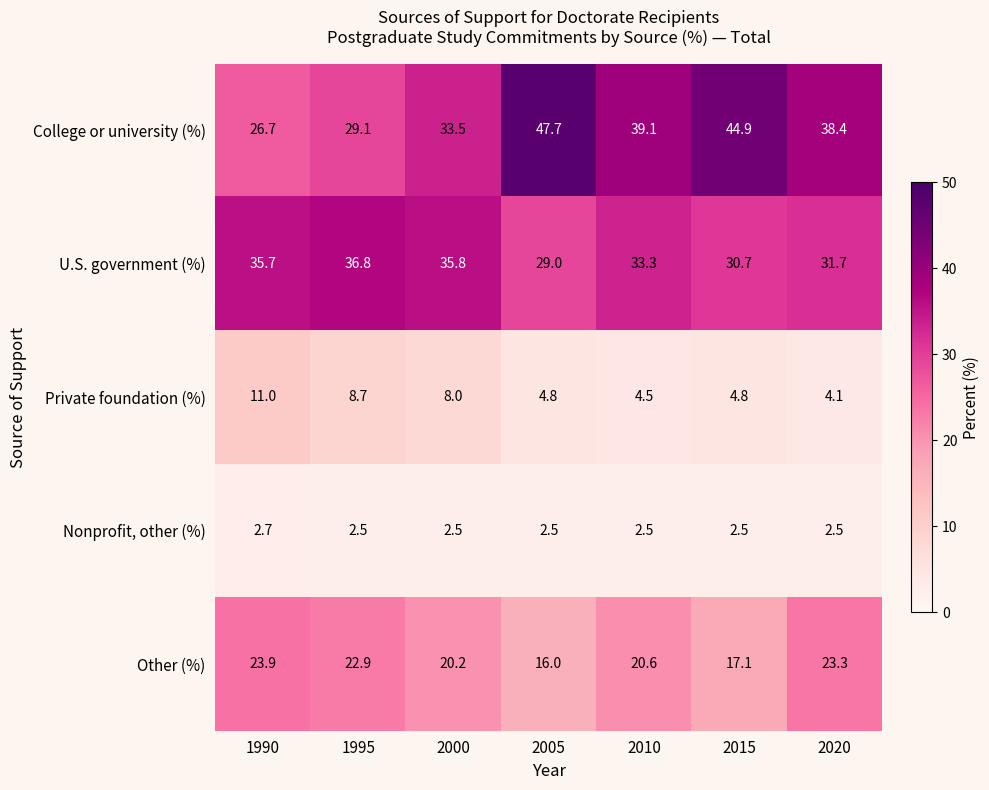

Is it true that Nonprofit, other (%) equals 4.0 at 1995?

False